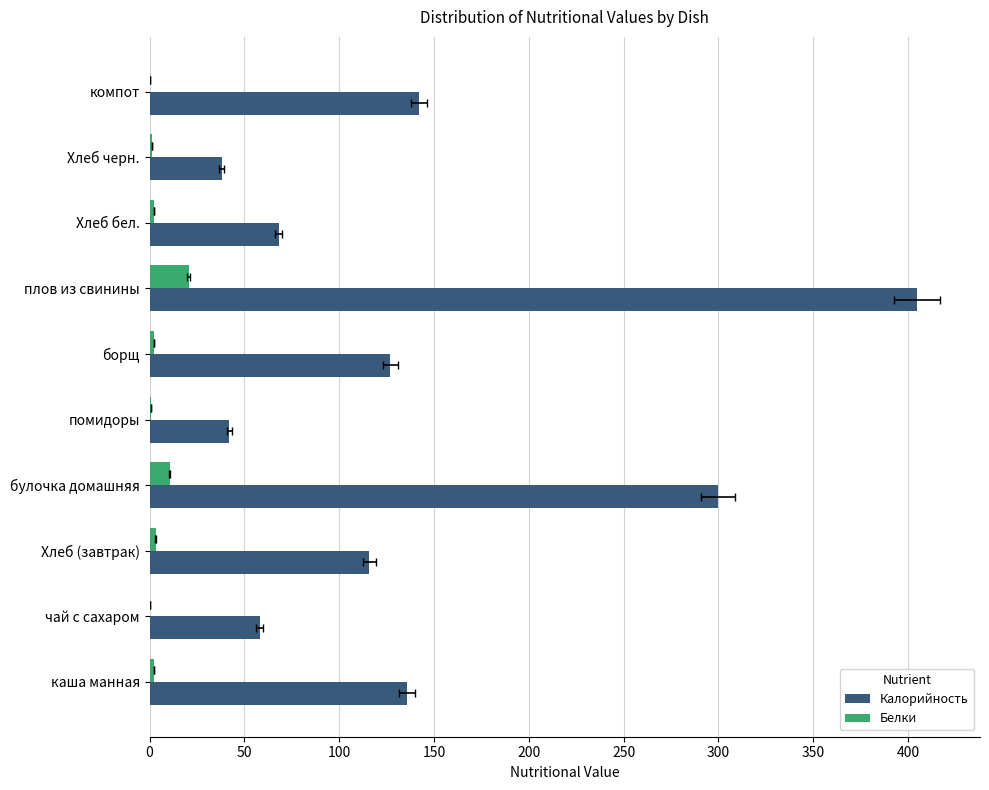

What is the average value of the Белки series?

4.4